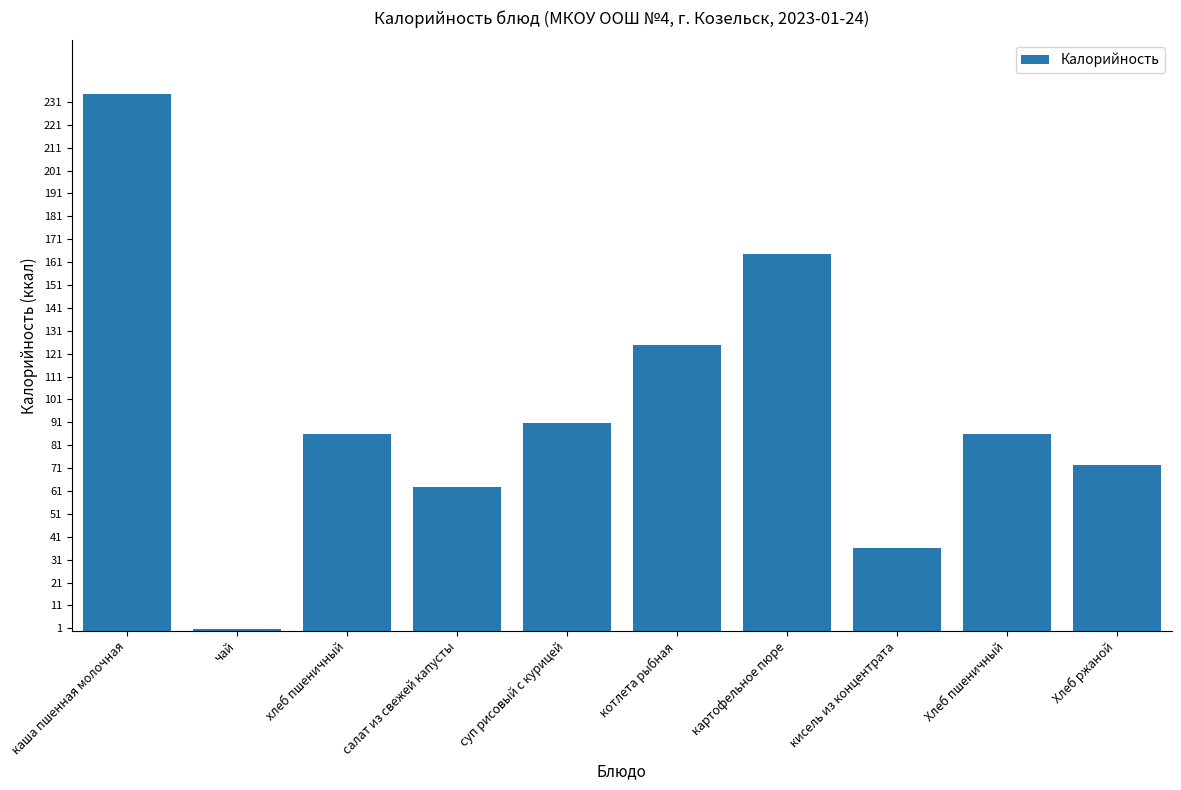

What is the ratio of the value at кисель из концентрата to the value at салат из свежей капусты?

0.6